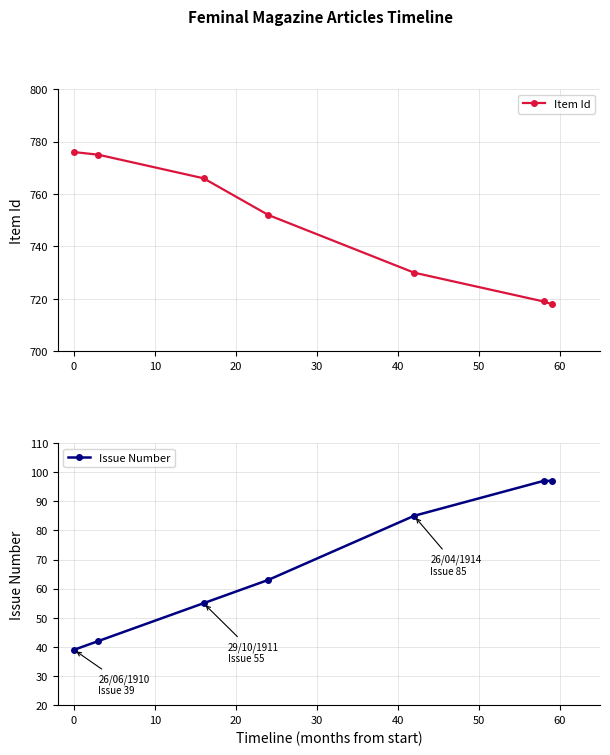

What is the value of the Item Id point at the 5th from the left?

730